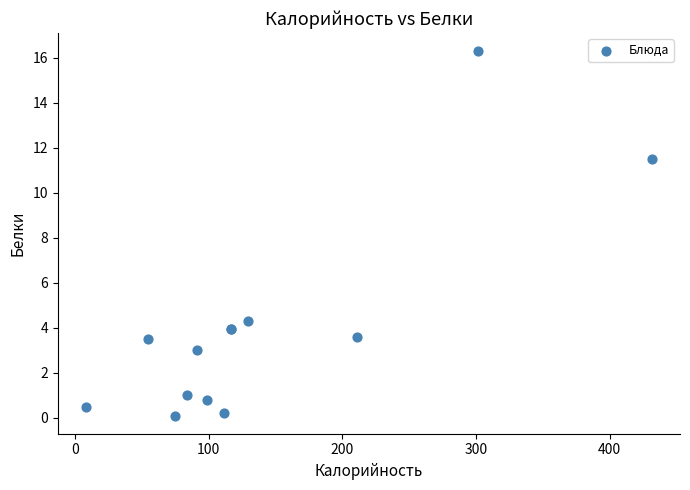

What Y value in the scatter plot is closest to 8?

11.5